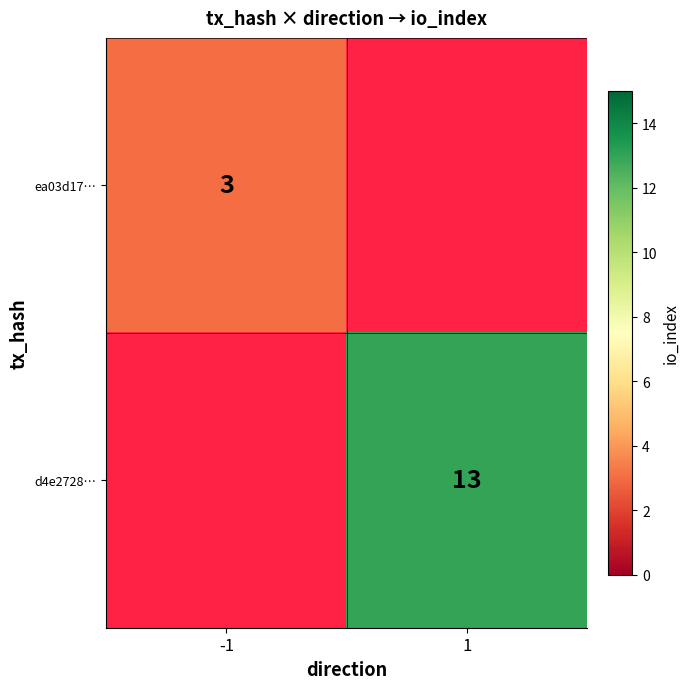

Is it true that ea03d17… equals 3 at -1?

True